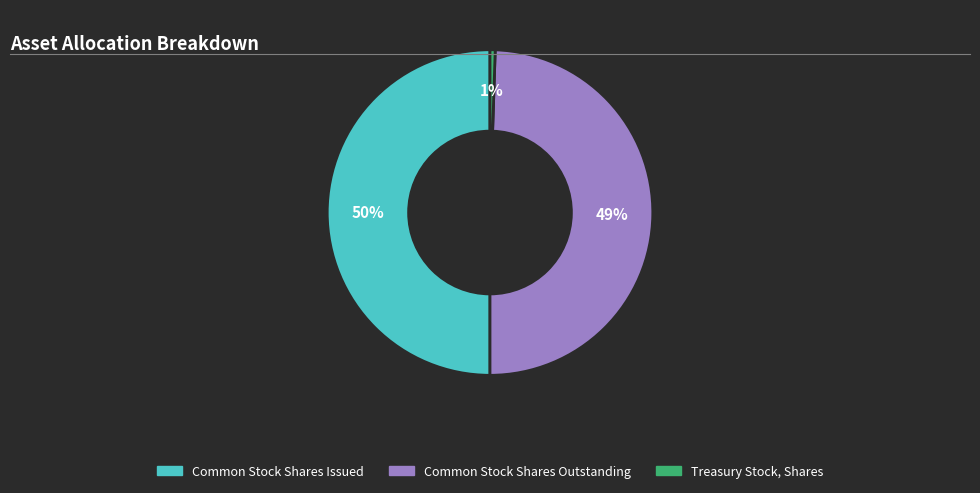

The Treasury Stock, Shares slice represents 11% of the pie. True or false?

False